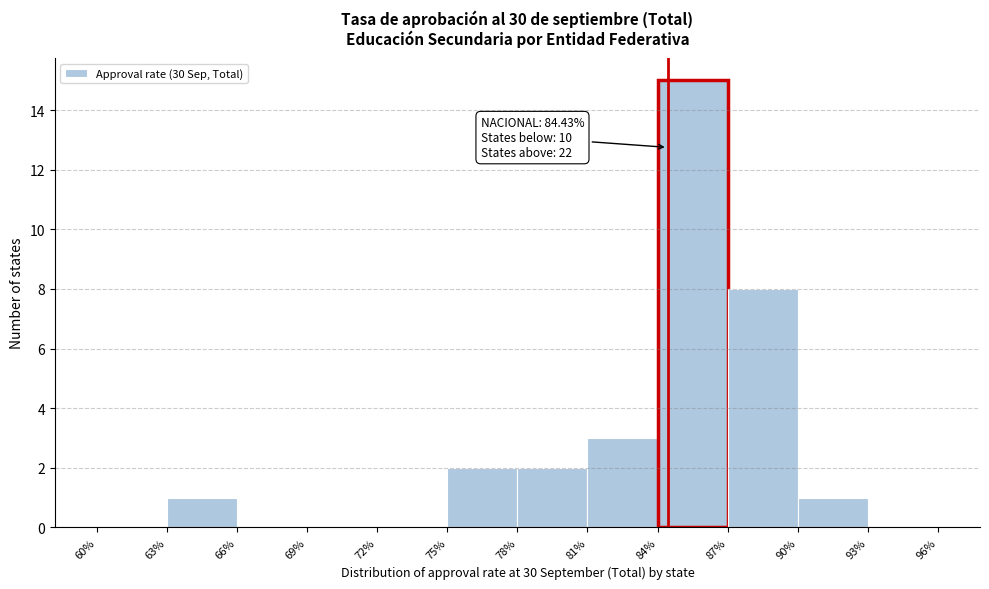

Which range on the x-axis has the tallest bar?

84% to 87%